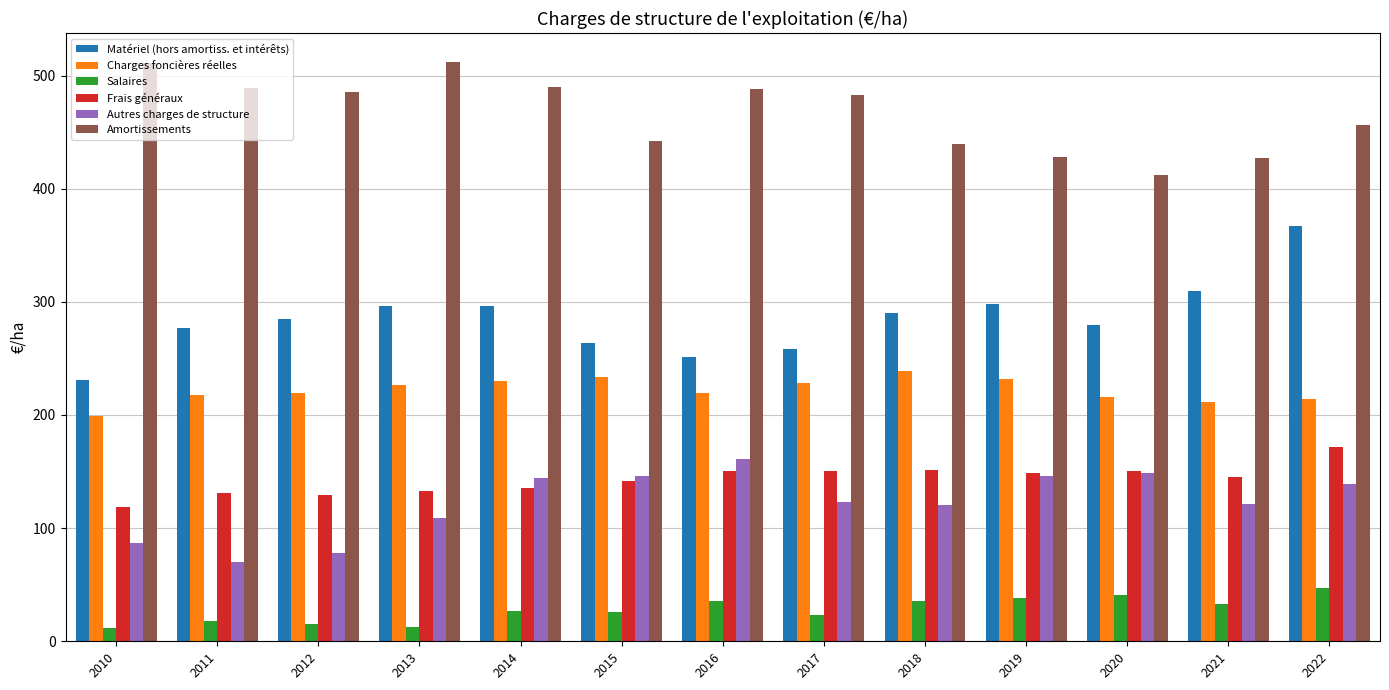

Which series has the largest range (max minus min)?

Matériel (hors amortiss. et intérêts)